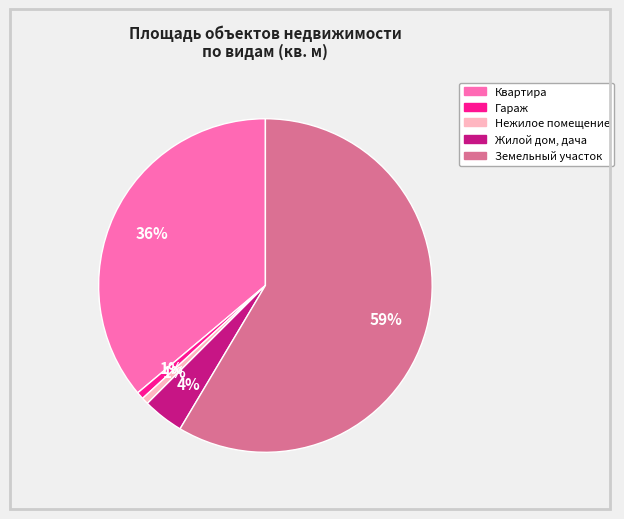

To the nearest percent, what is the average slice percentage?

20%